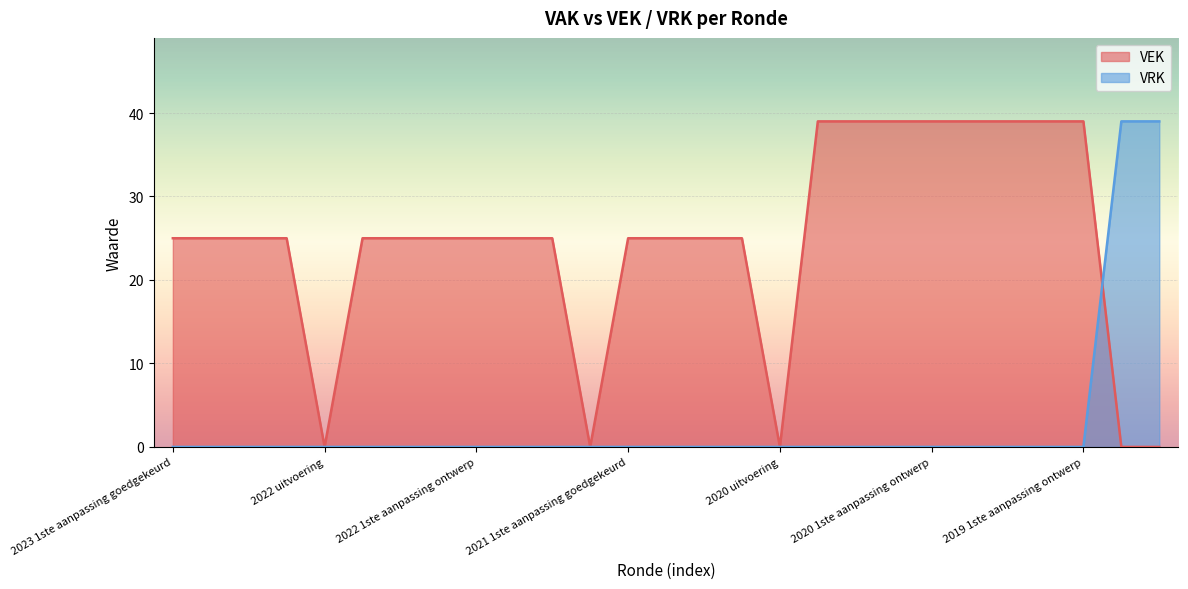

Reading right to left, transcribe all the data shown in this chart.

VEK: 0	0	39	39	39	39	39	39	39	39	0	25	25	25	25	0	25	25	25	25	25	25	0	25	25	25	25
VRK: 39	39	0	0	0	0	0	0	0	0	0	0	0	0	0	0	0	0	0	0	0	0	0	0	0	0	0